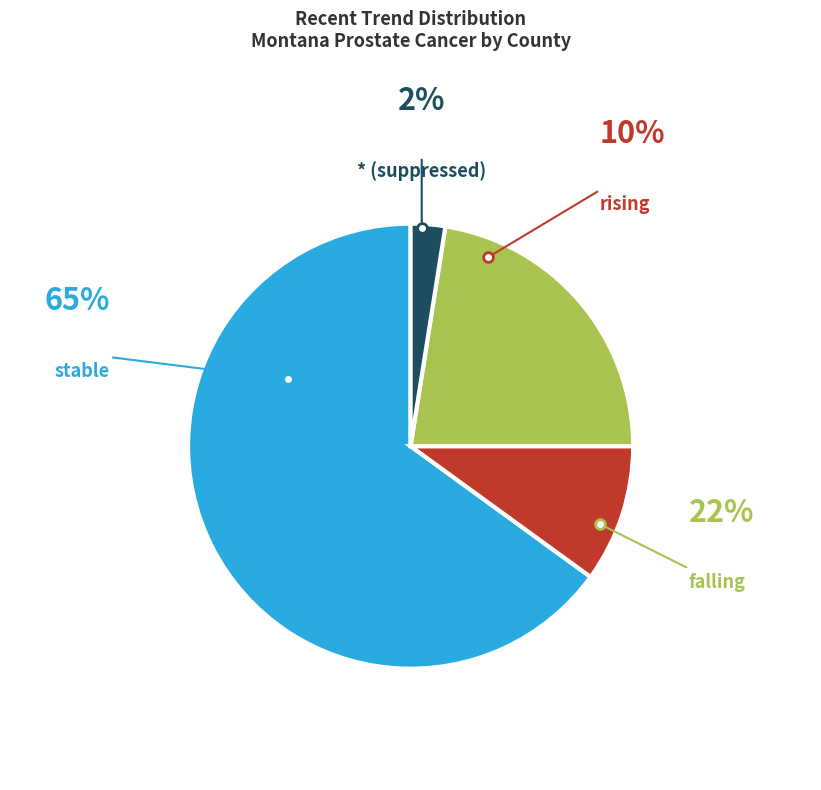

Which slice is the largest?

stable